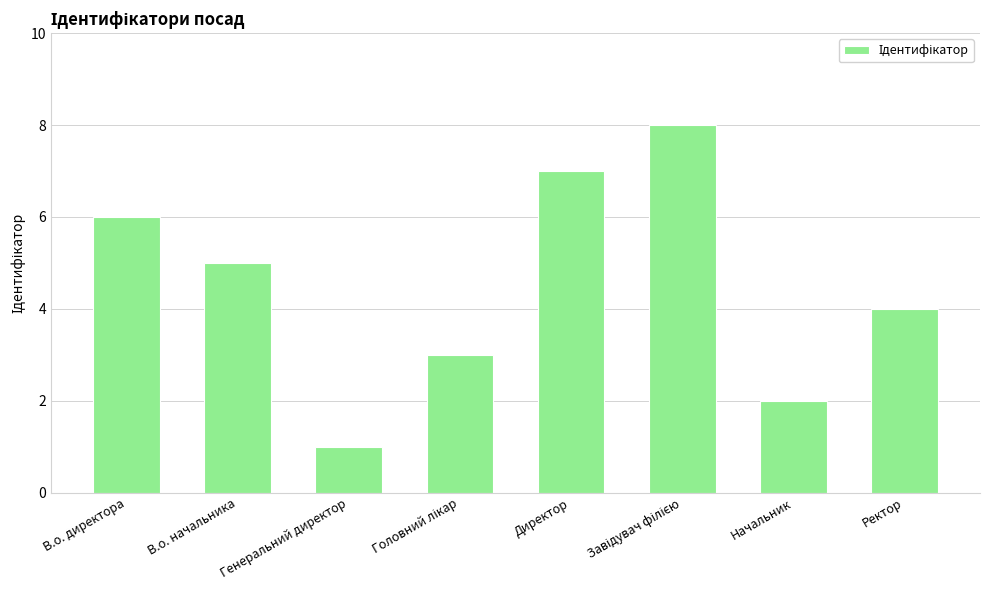

What is the maximum value shown in the chart?

8